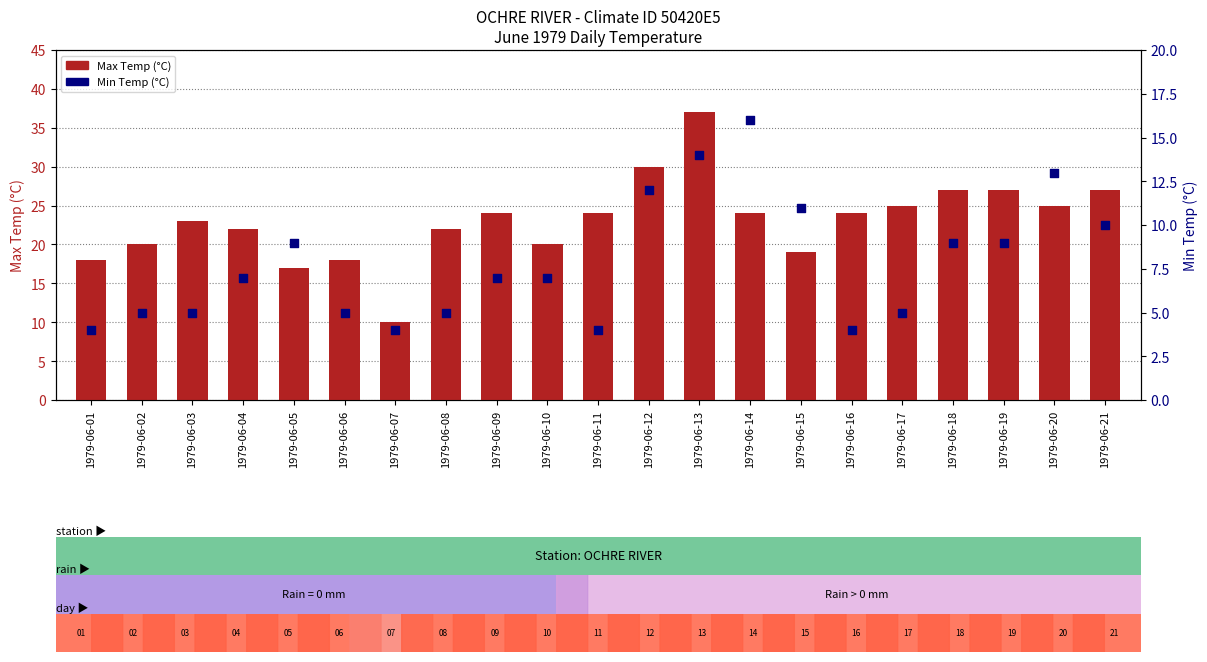

At which category is the sum across all series the highest?

1979-06-13